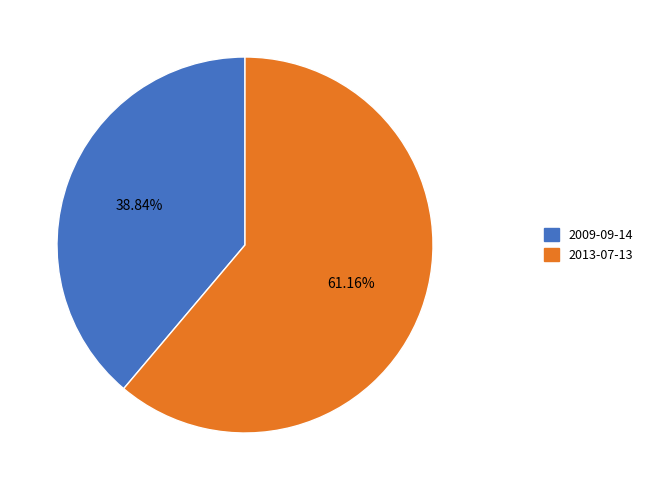

True or false: 2013-07-13 accounts for 61% of the total.

True